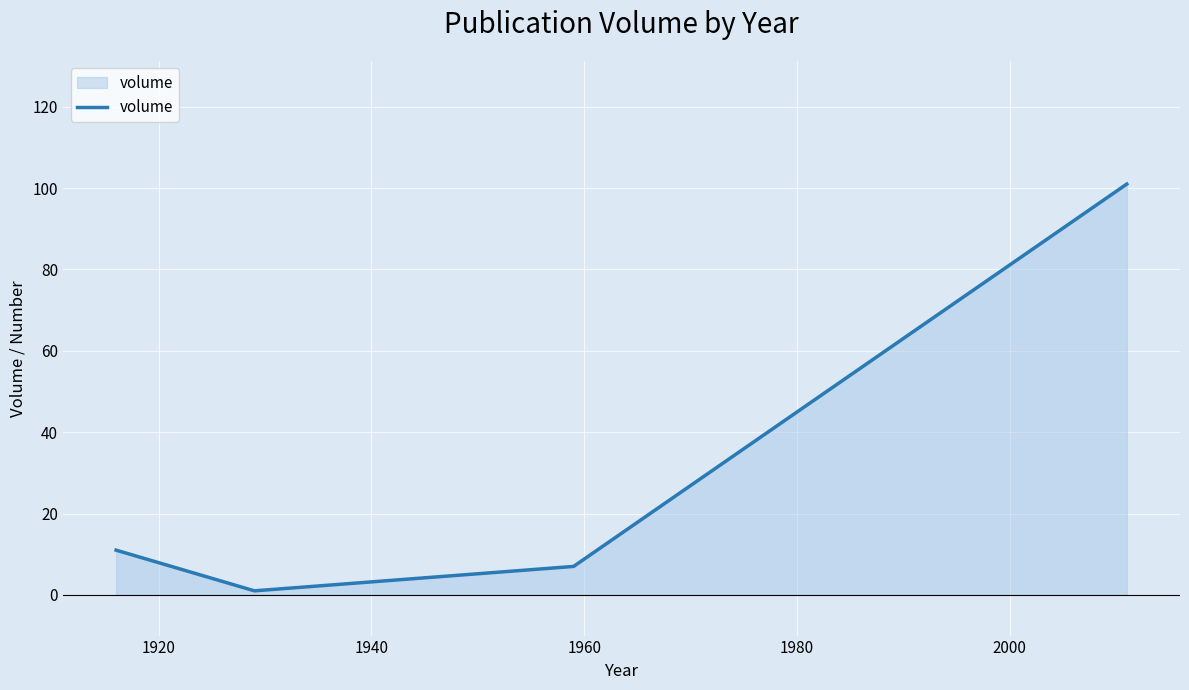

What is the greatest value displayed?

101